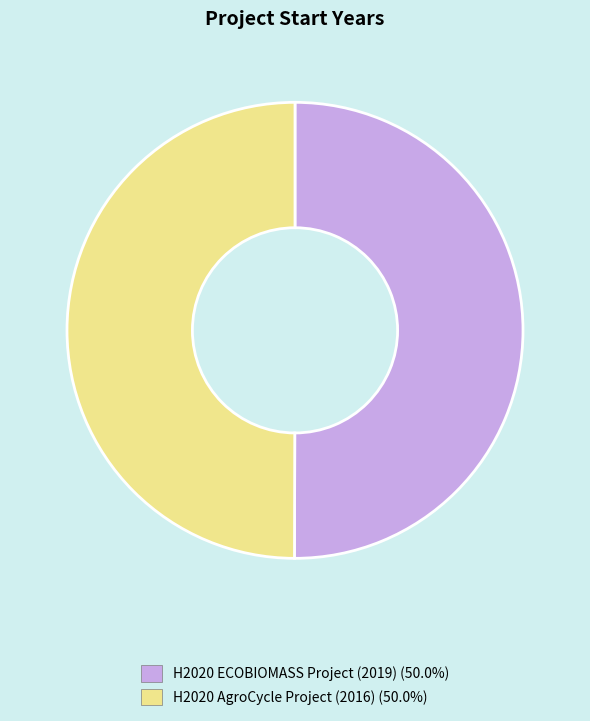

Do H2020 ECOBIOMASS Project (2019) and H2020 AgroCycle Project (2016) together represent more than half of the pie?

Yes